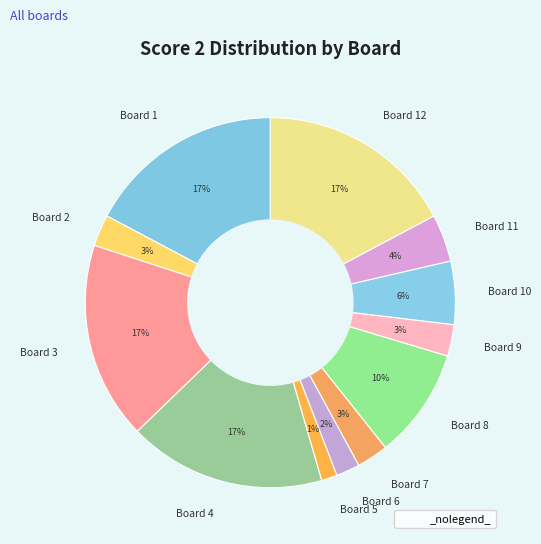

What percentage is the Board 12 slice, to the nearest percent?

17%